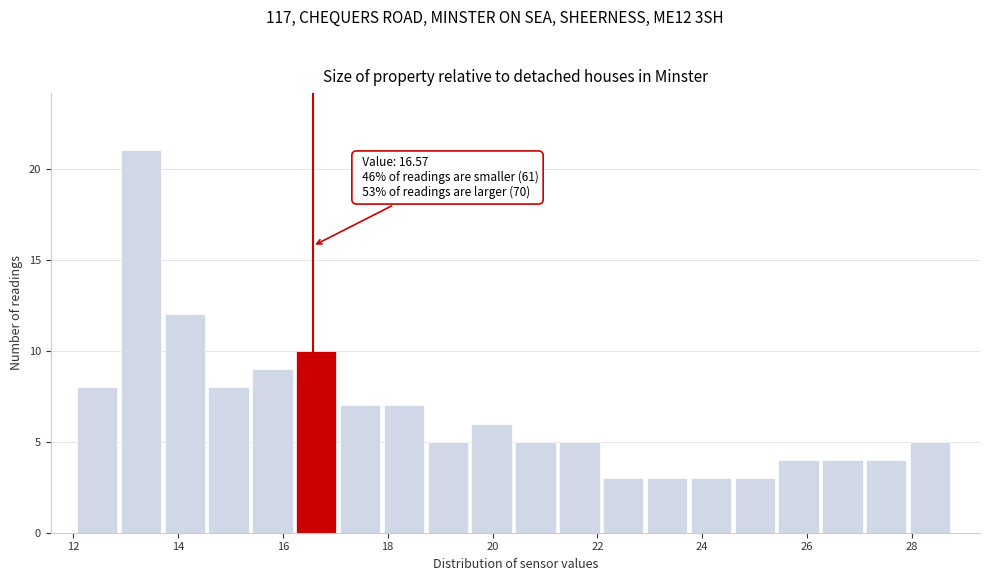

Over which range of the x-axis is the bar tallest?

13.0 to 13.8